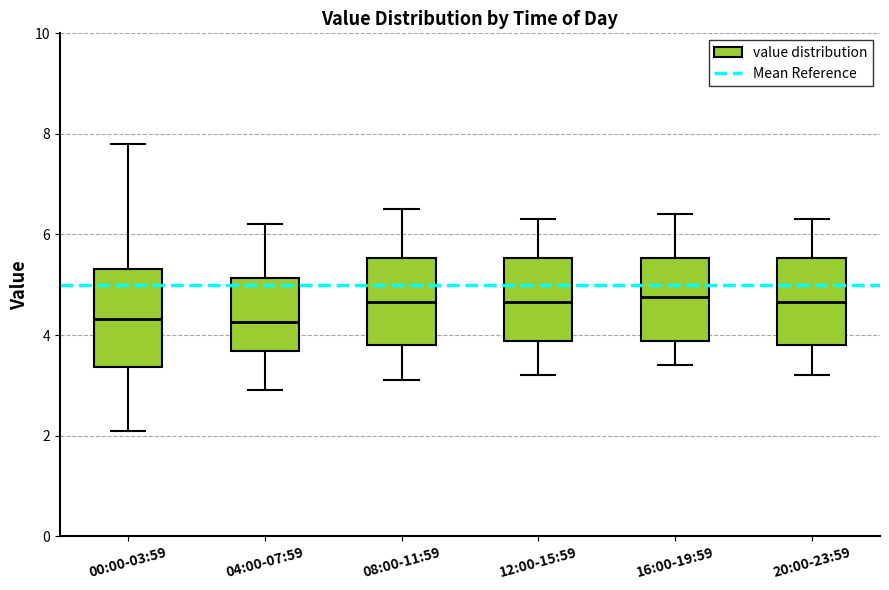

Where is the lower edge of the box for 04:00-07:59 on the y-axis? The values are not printed on the chart, so give them approximately, as read against the axis.

3.6